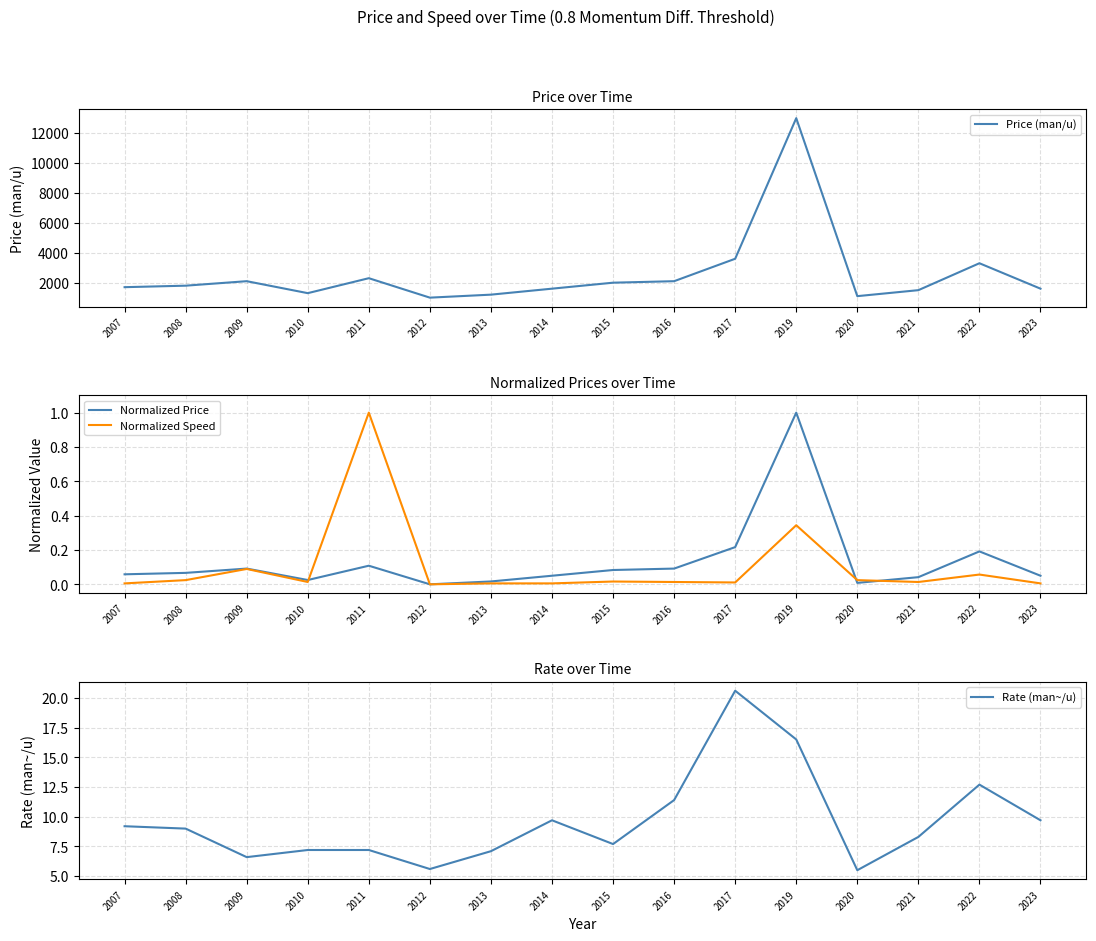

Read the Rate (man~/u) value at 2012.

5.6